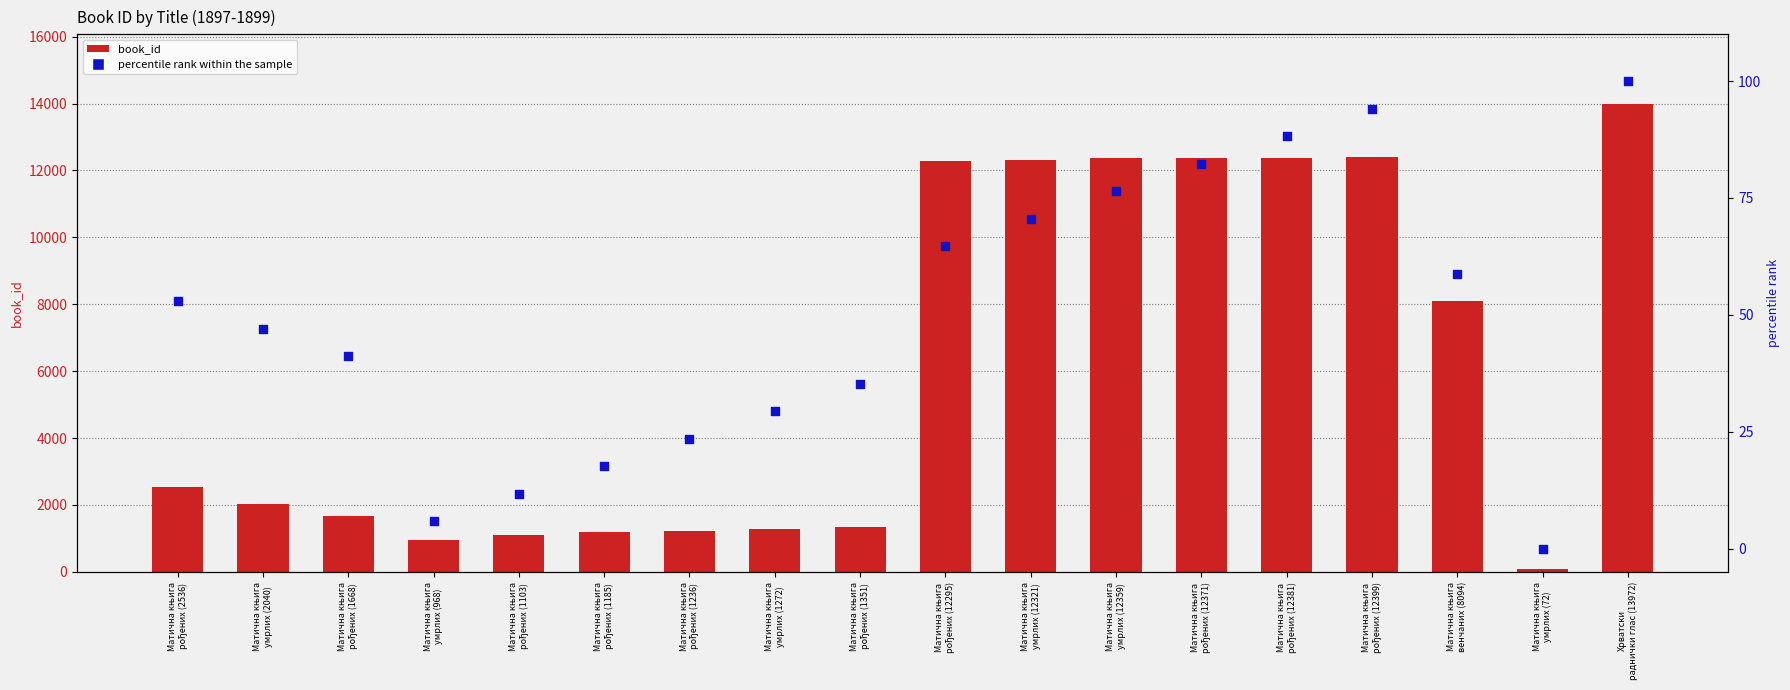

What are all the series names shown in the legend?

book_id, percentile rank within the sample